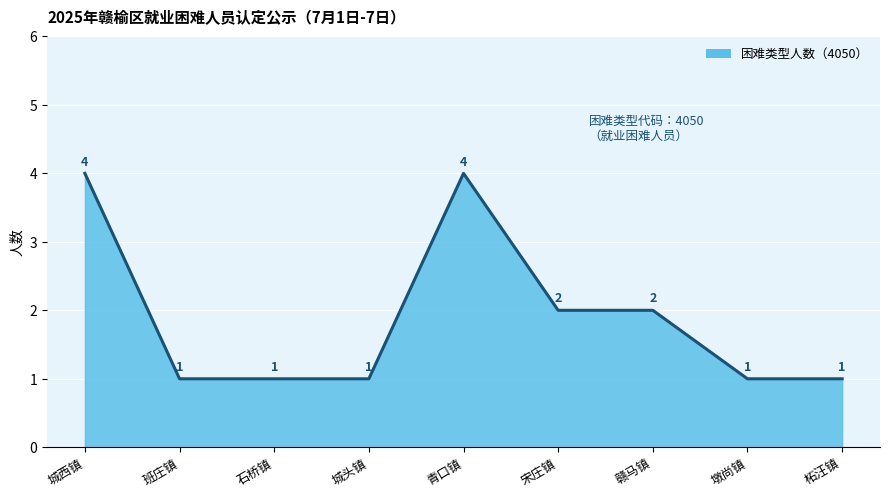

Count the number of data series in this chart.

1